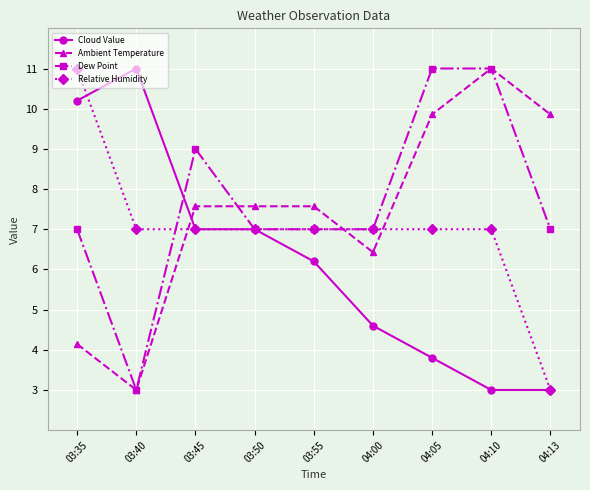

Reading right to left, extract all data points from this chart.

Cloud Value: 3.0	3.0	3.8	4.6	6.2	7.0	7.0	11.0	10.2
Ambient Temperature: 9.9	11.0	9.9	6.4	7.6	7.6	7.6	3.0	4.1
Dew Point: 7.0	11.0	11.0	7.0	7.0	7.0	9.0	3.0	7.0
Relative Humidity: 3.0	7.0	7.0	7.0	7.0	7.0	7.0	7.0	11.0